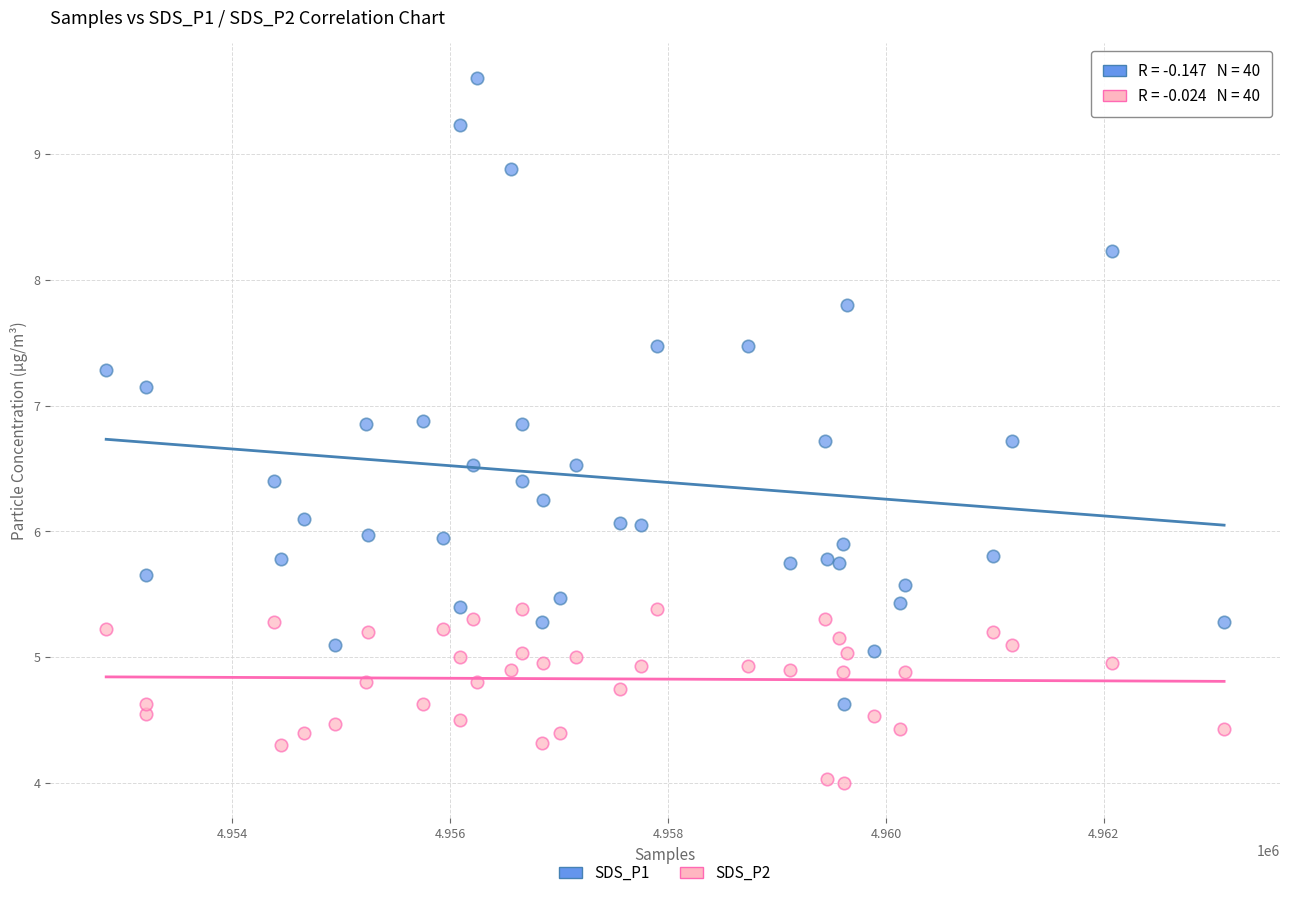

Which series reaches the minimum Y coordinate?

SDS_P2